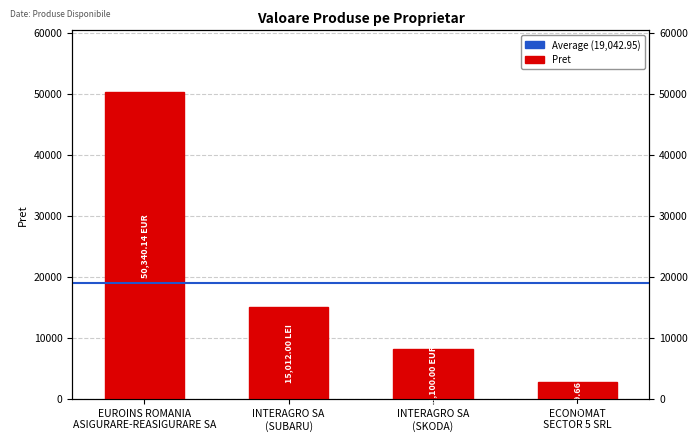

What is the label of the 1st bar from the right?

ECONOMAT
SECTOR 5 SRL